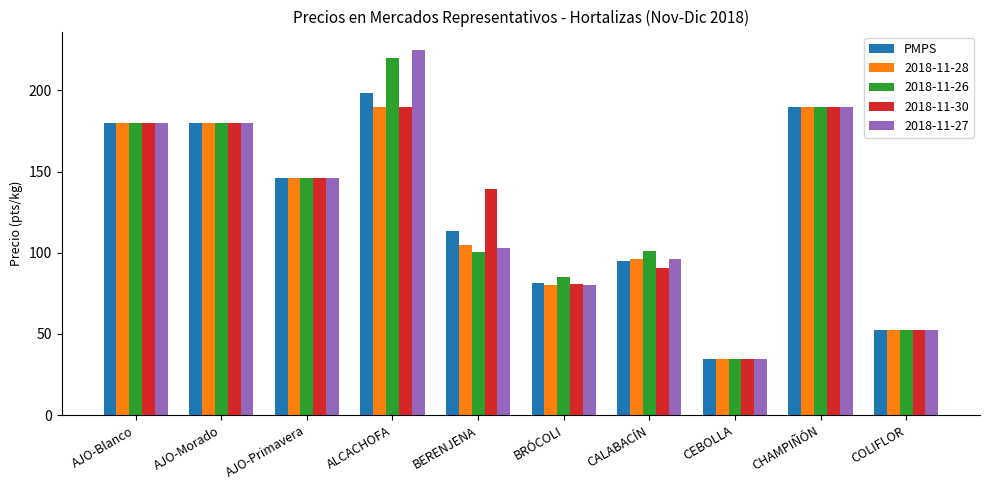

Which category has the lowest value in the 2018-11-28 series?

CEBOLLA